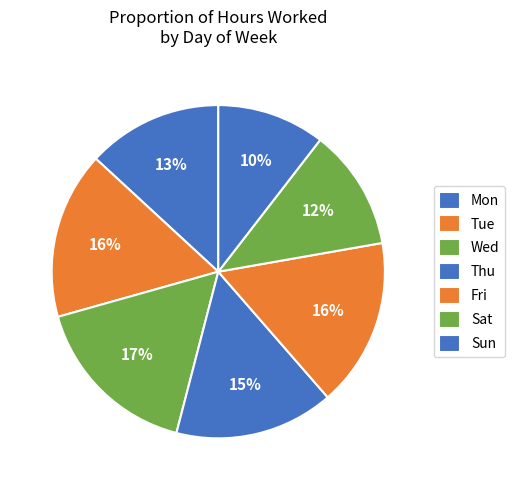

How many slices are in this pie chart?

7